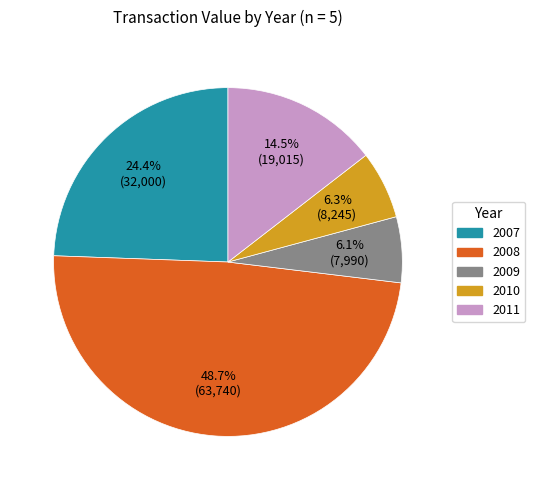

How many segments does this pie chart have?

5